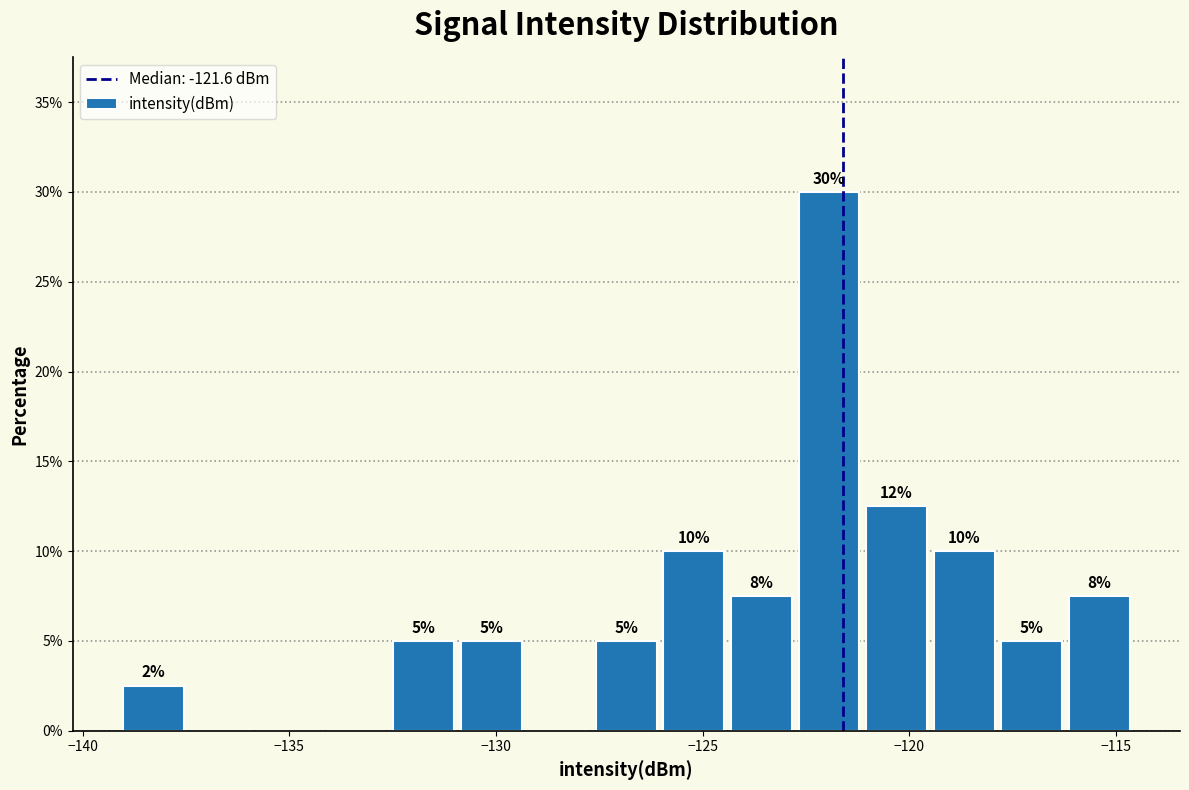

Read against the x-axis, roughly where is the centre of the tallest bar?

-122.0